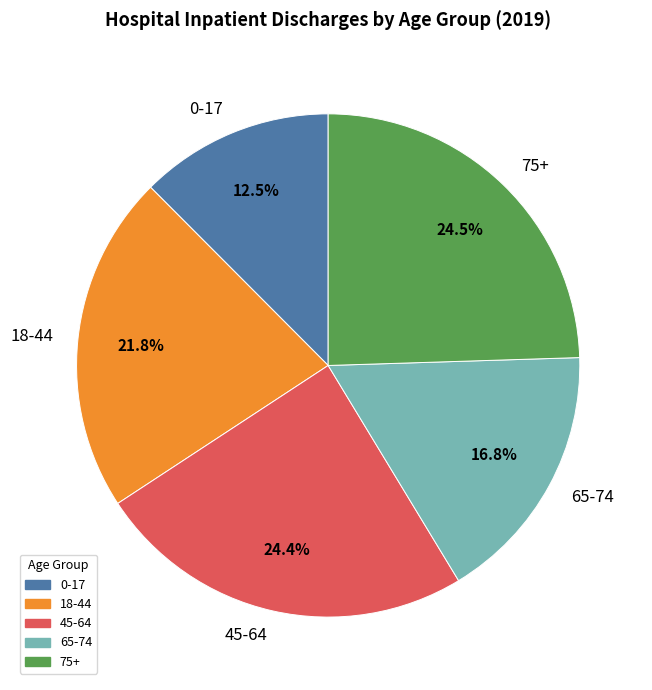

What is the ratio of the value at 45-64 to the value at 0-17?

2.0